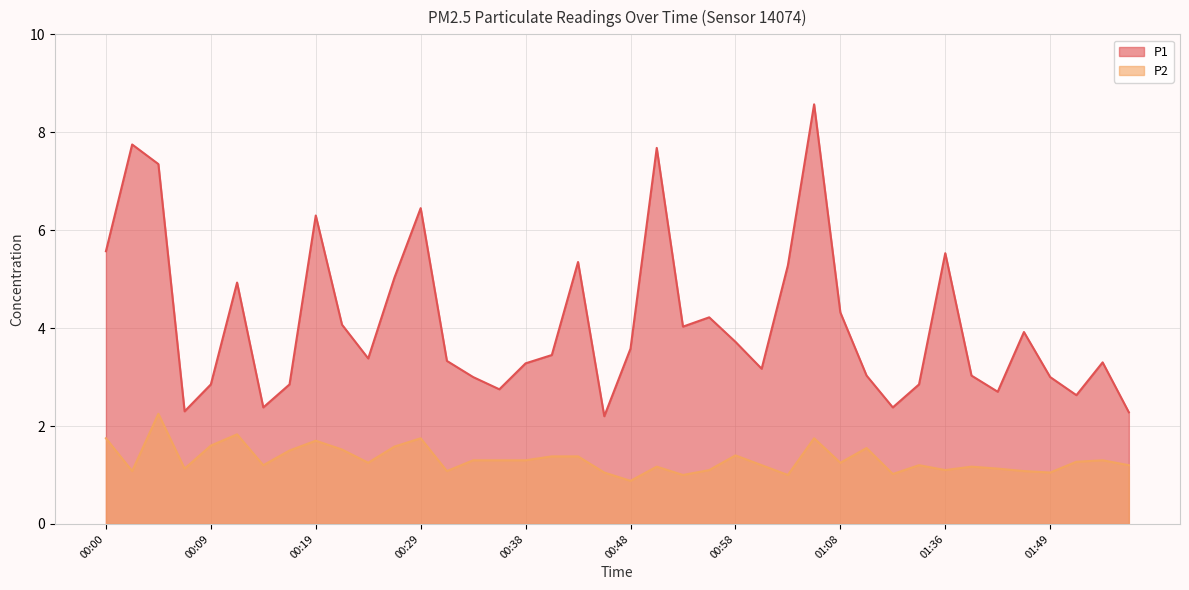

How many lines are shown in the chart?

2